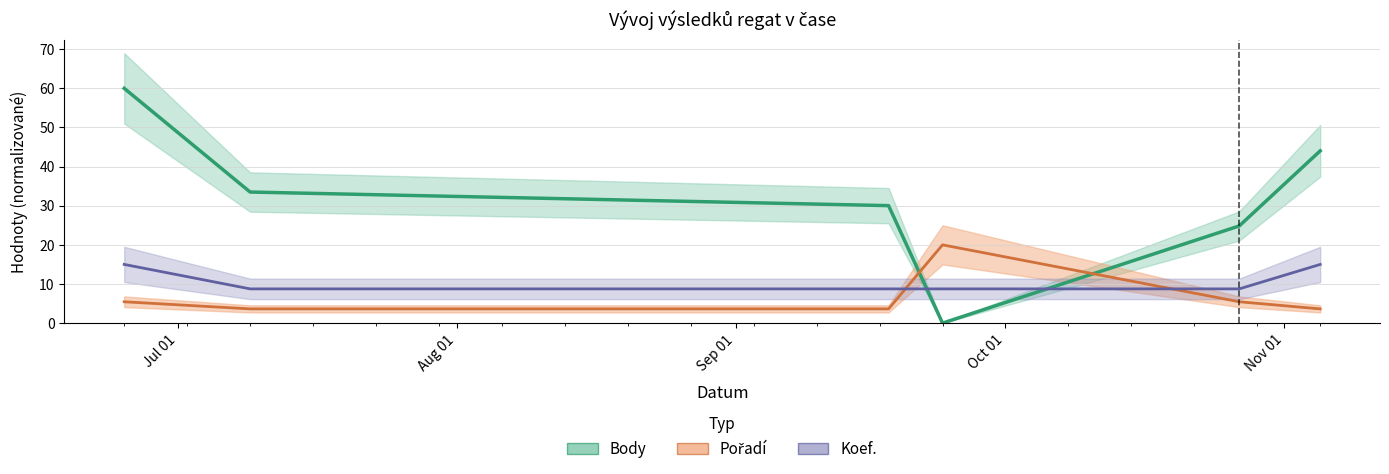

At which category does the chart reach its peak across all series?

2021-06-25